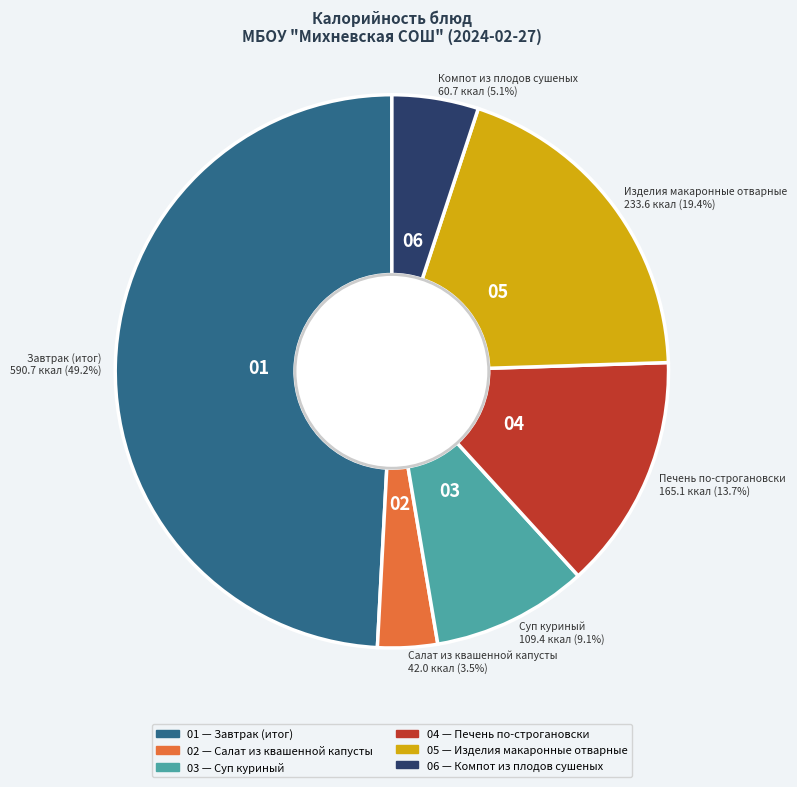

Does any single category account for the majority?

No